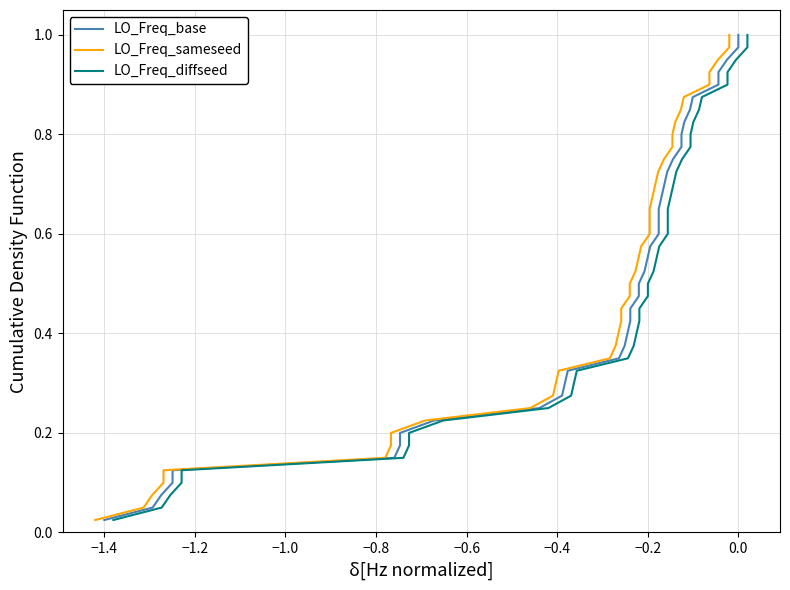

How many data points does each series have?

40